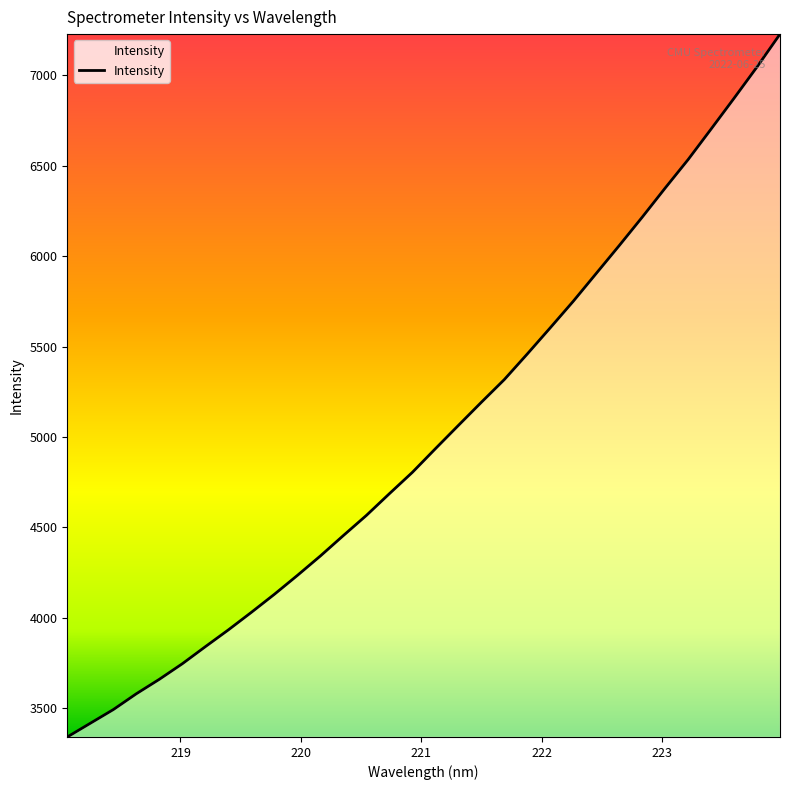

True or false: there are more than 0 points higher than both neighbors.

False